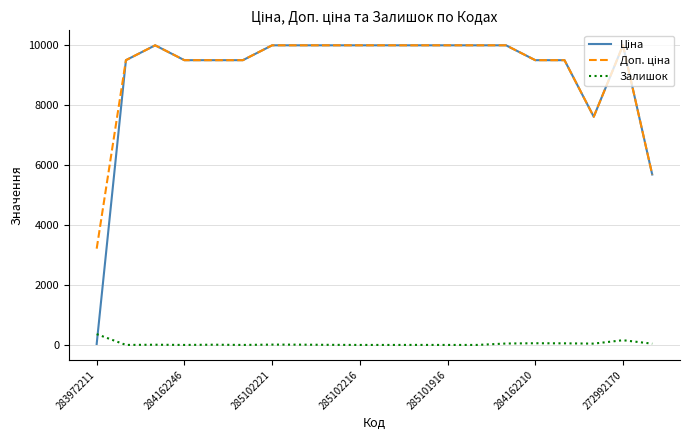

What is the greatest value displayed?

9975.0